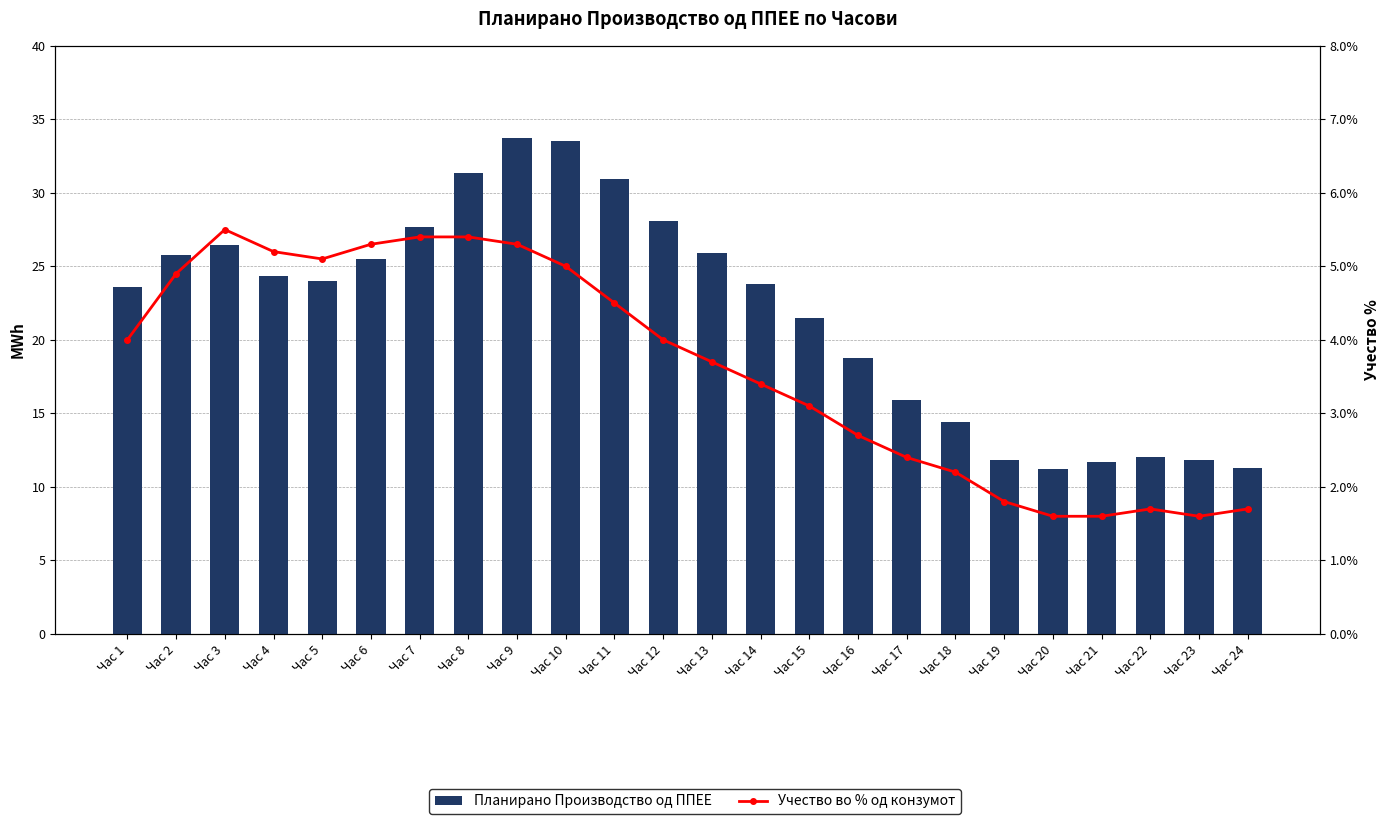

What are all the series names shown in the legend?

Планирано Производство од ППЕЕ, Учество во % од конзумот